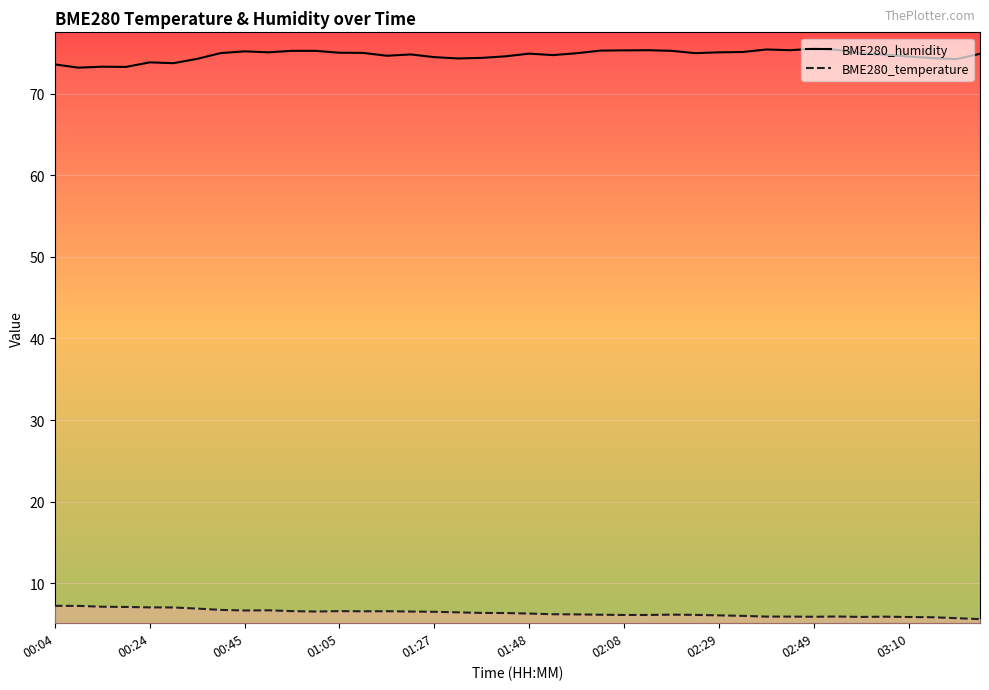

What is the difference between the maximum and minimum values in the BME280_humidity (line) series?

2.3